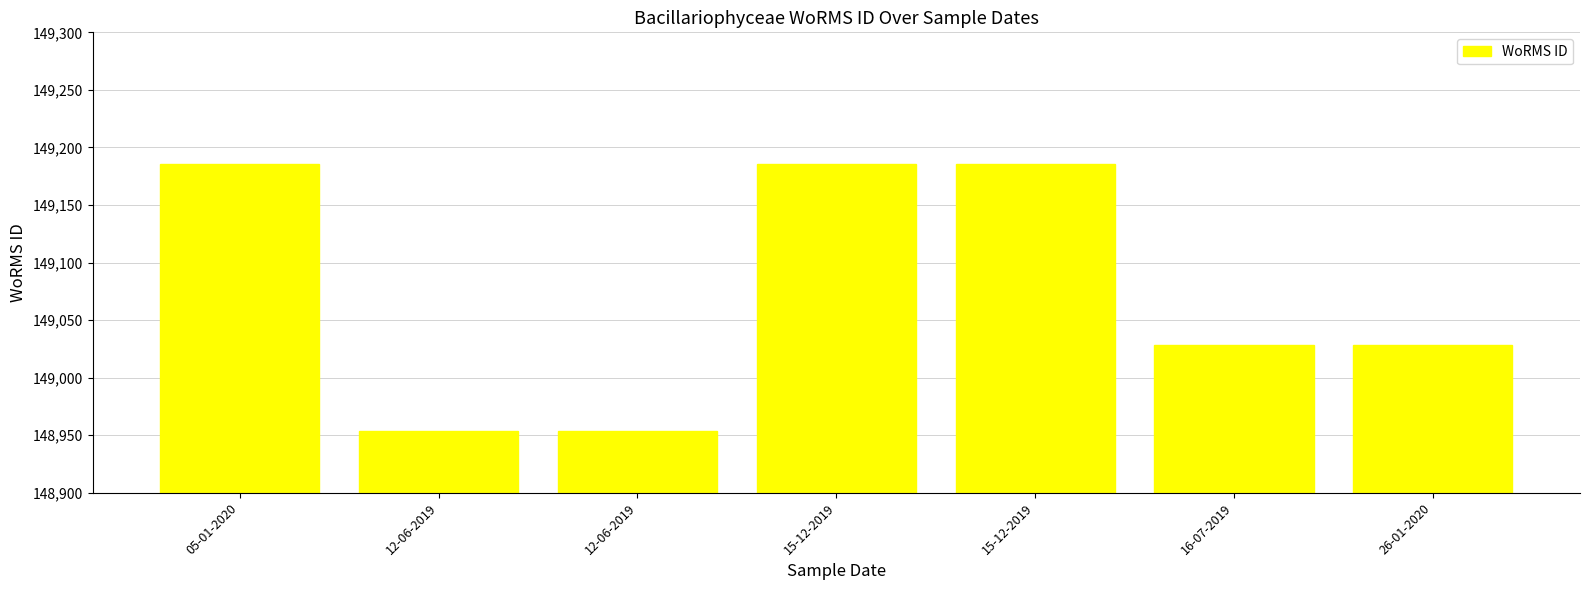

Count the values in the range 148954 to 149186.

7